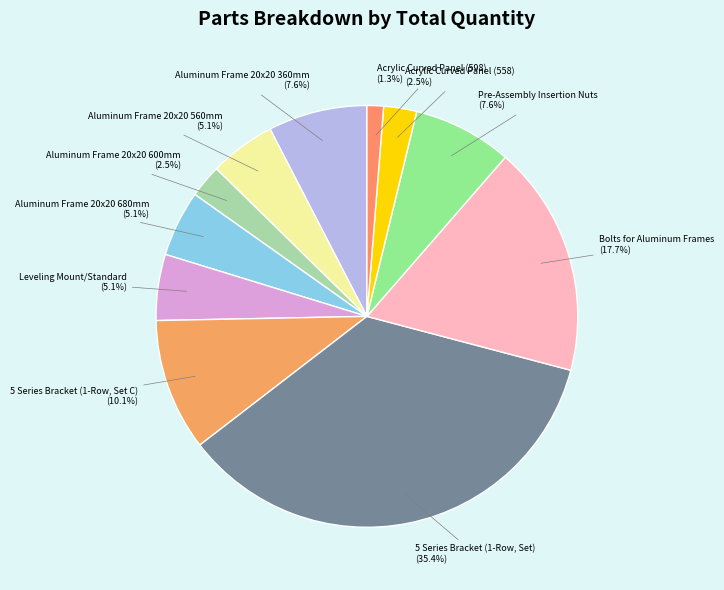

Count the number of slices in the pie.

11